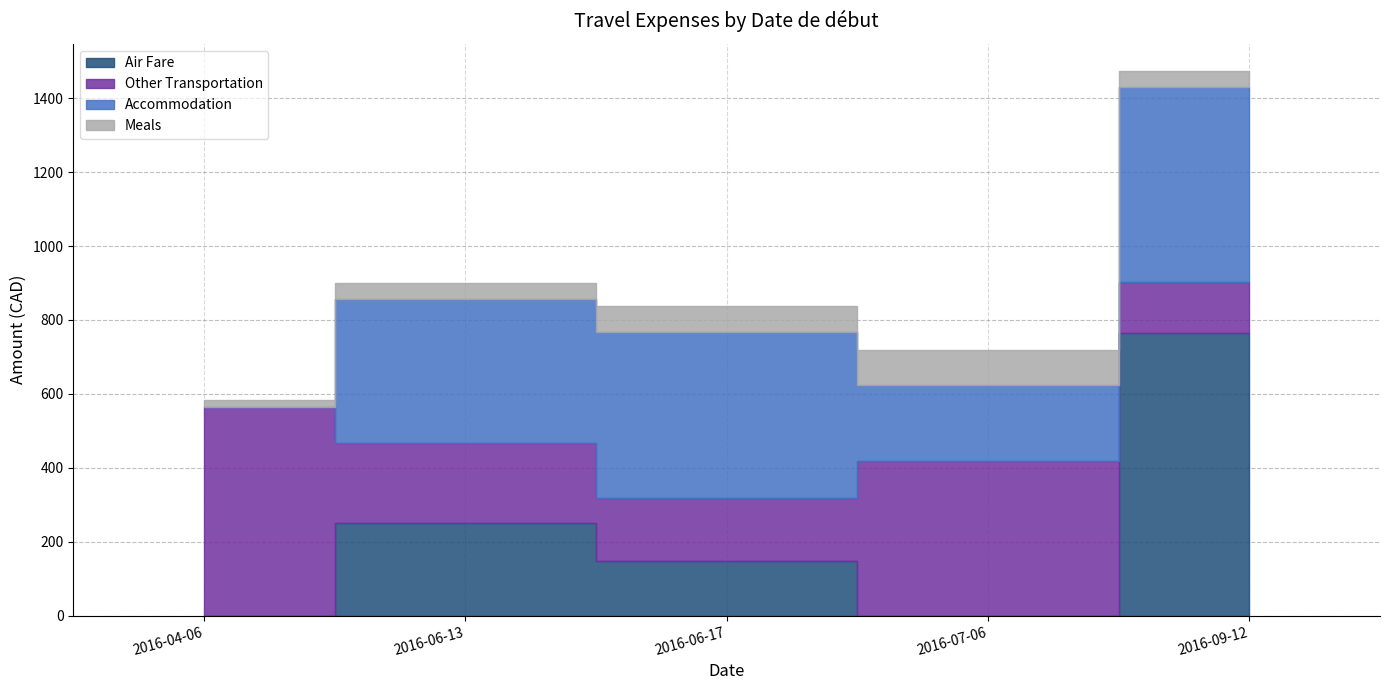

True or false: Meals and Other Transportation intersect in this chart.

False